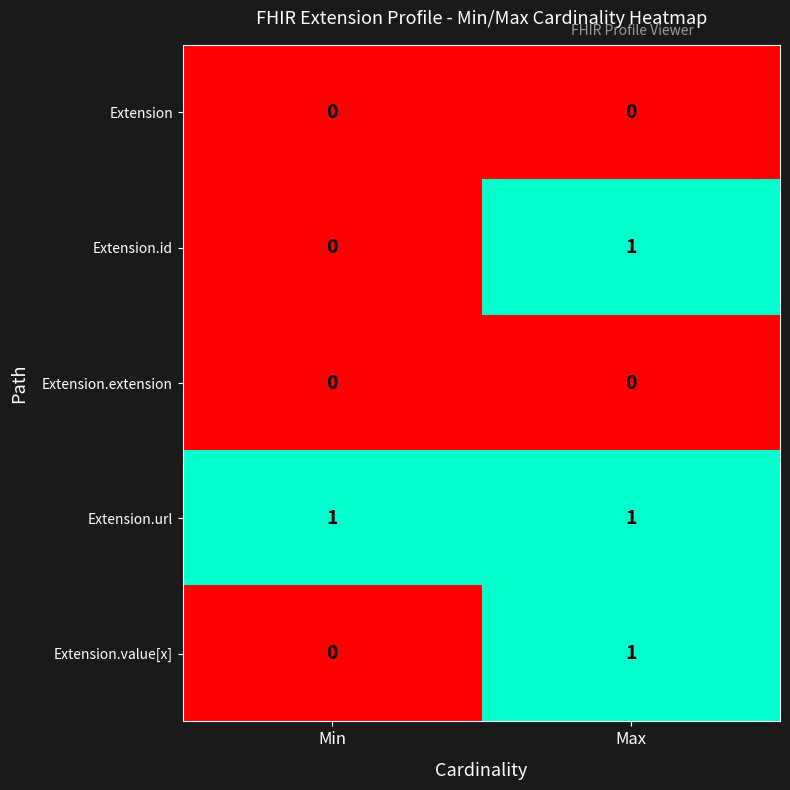

Reading right to left, transcribe all the data shown in this chart.

Extension: 0	0
Extension.id: 1	0
Extension.extension: 0	0
Extension.url: 1	1
Extension.value[x]: 1	0